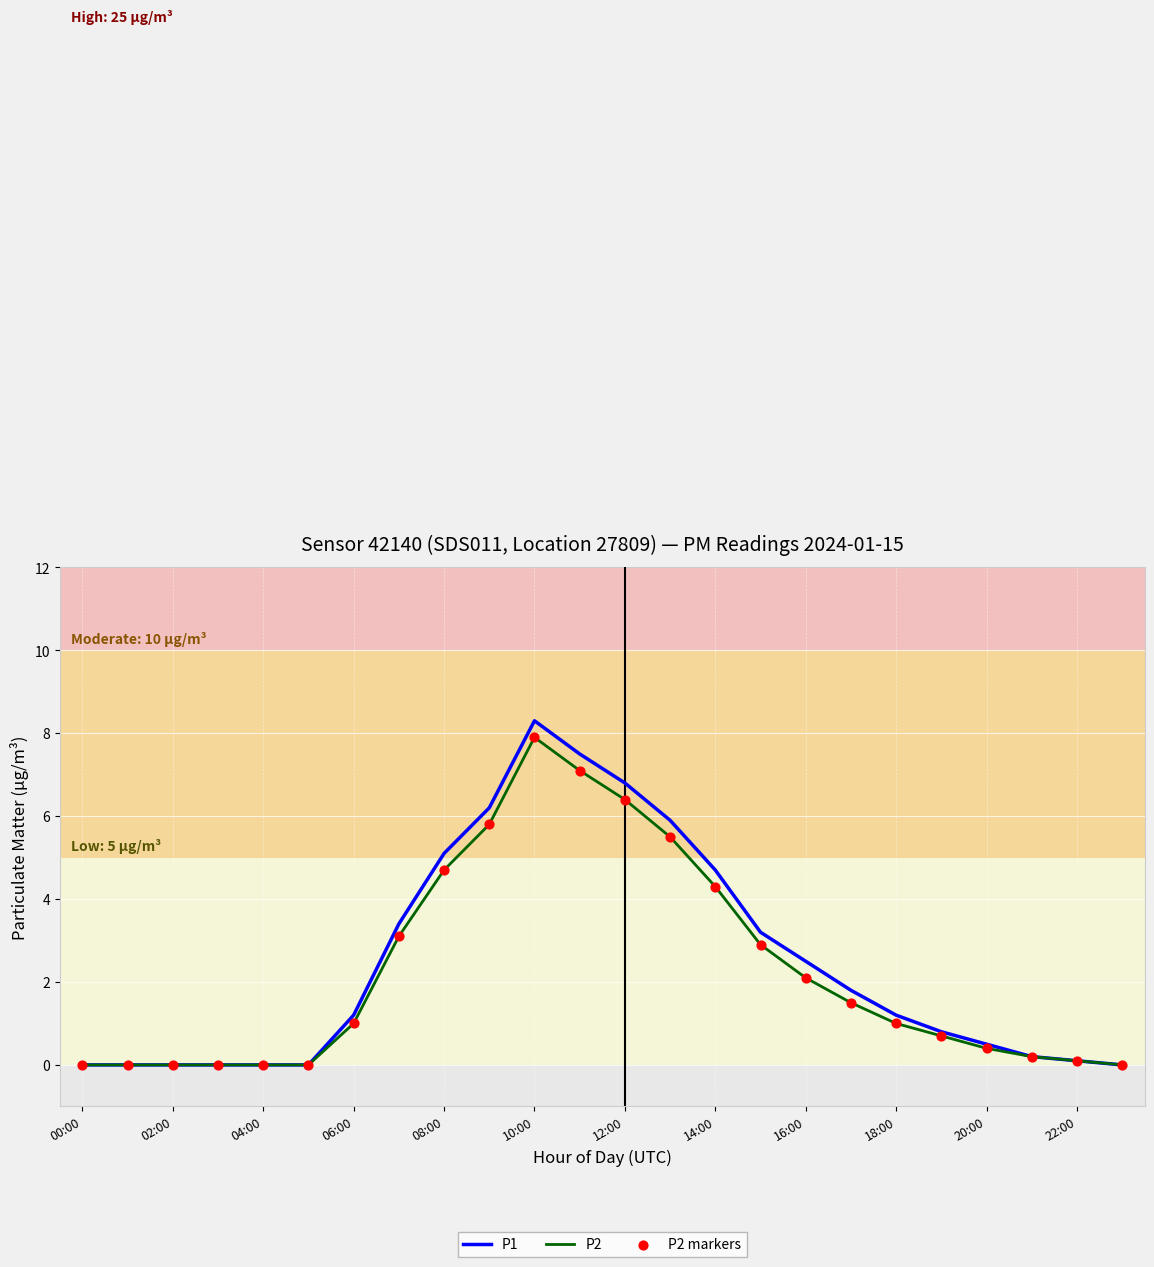

Which series has the largest range (max minus min)?

P1